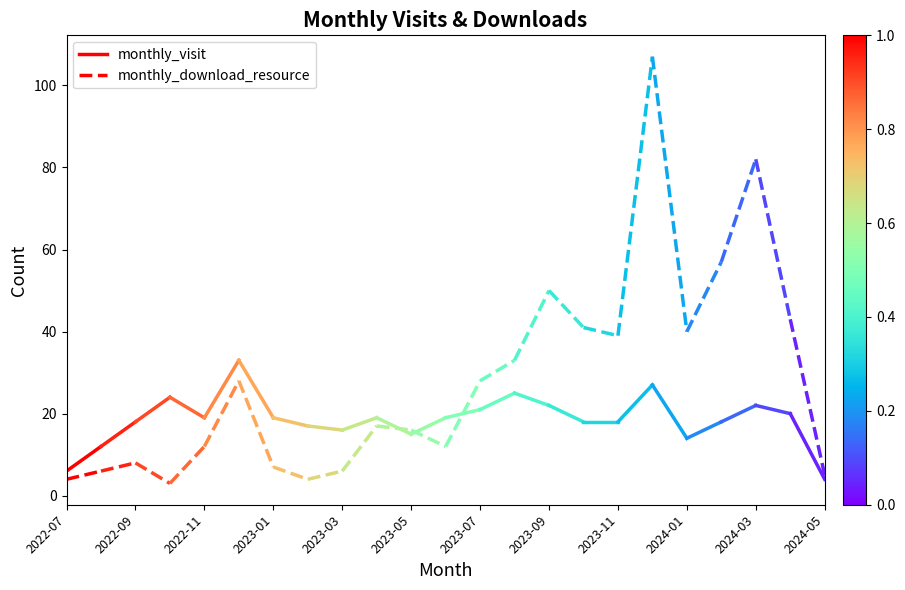

Rank the series at 2022-09 from highest to lowest value.

monthly_visit, monthly_download_resource